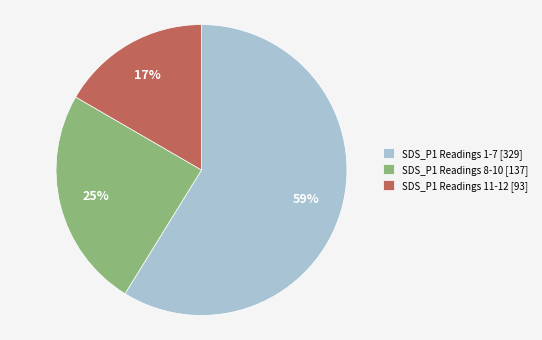

Count the number of slices in the pie.

3